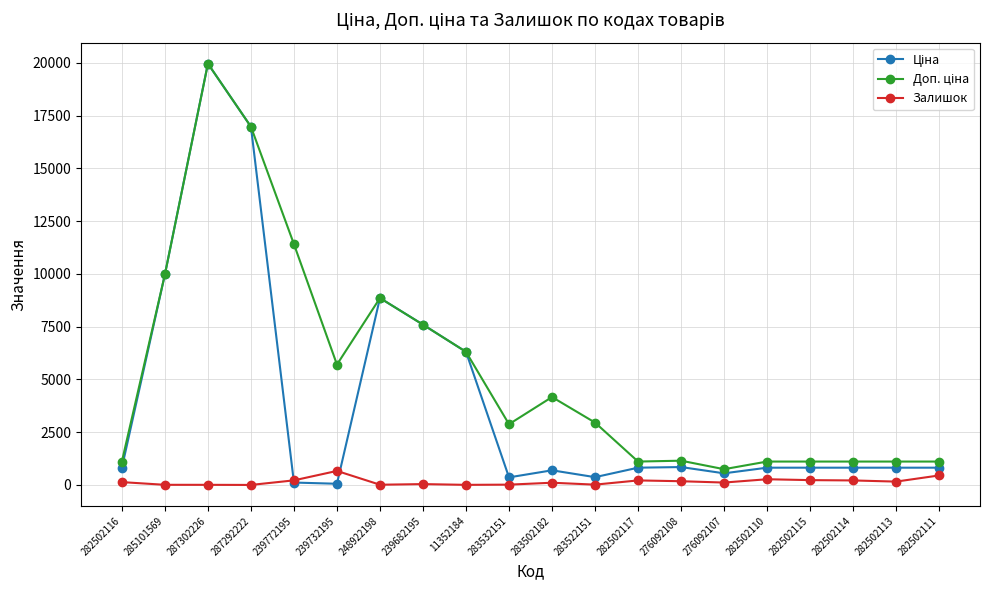

What is the sum of all Залишок values?

3055.0